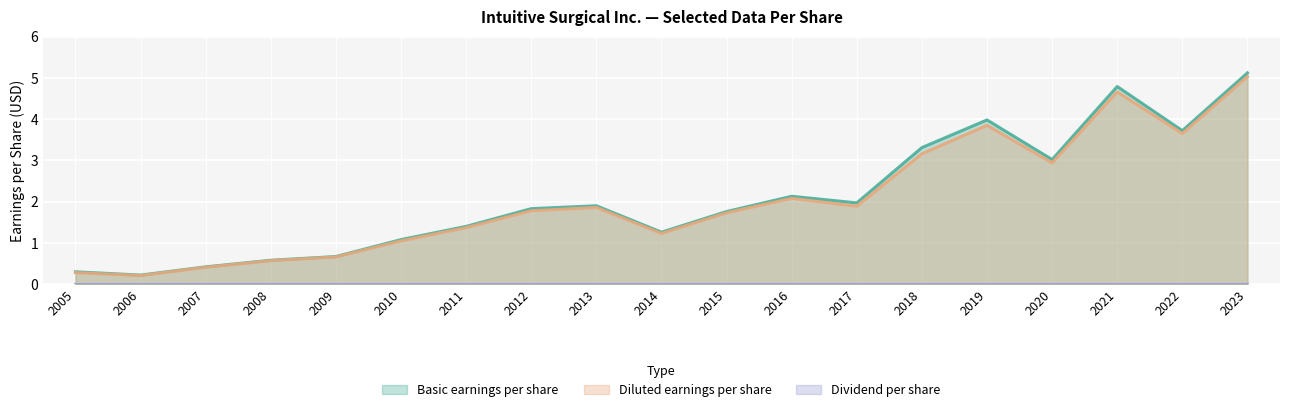

How many data points in Basic earnings per share are less than 1?

5